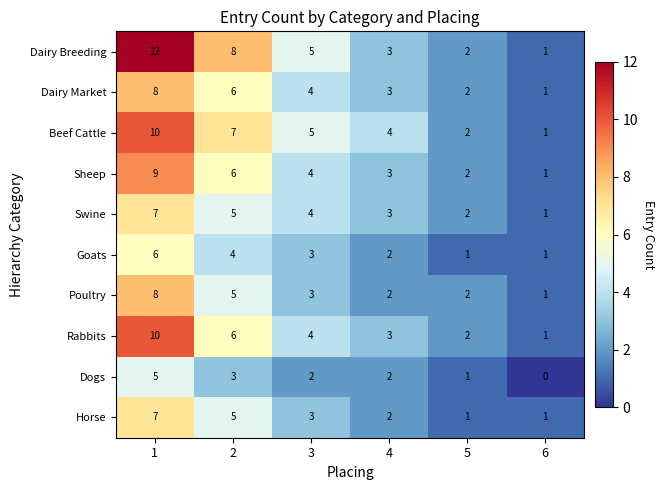

What is the sum of all Poultry values?

21